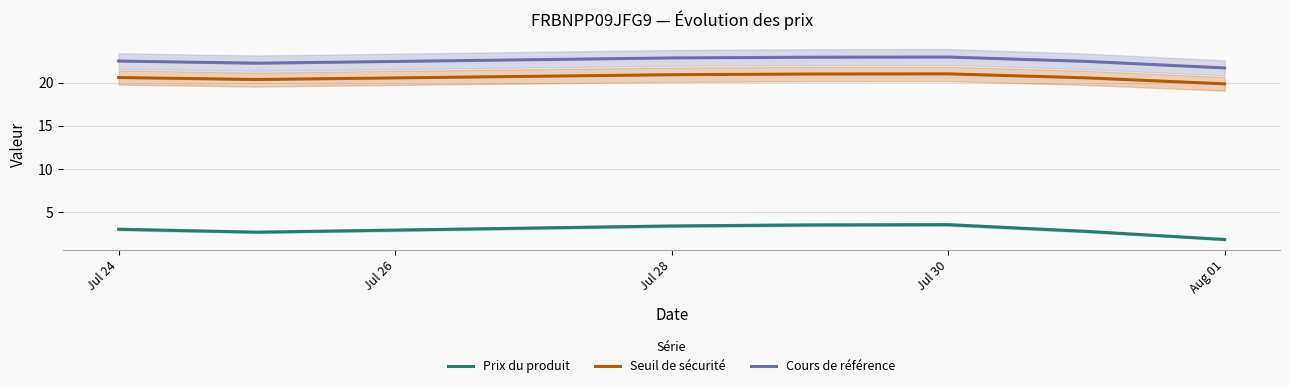

What is the average value of the Prix du produit series?

2.9